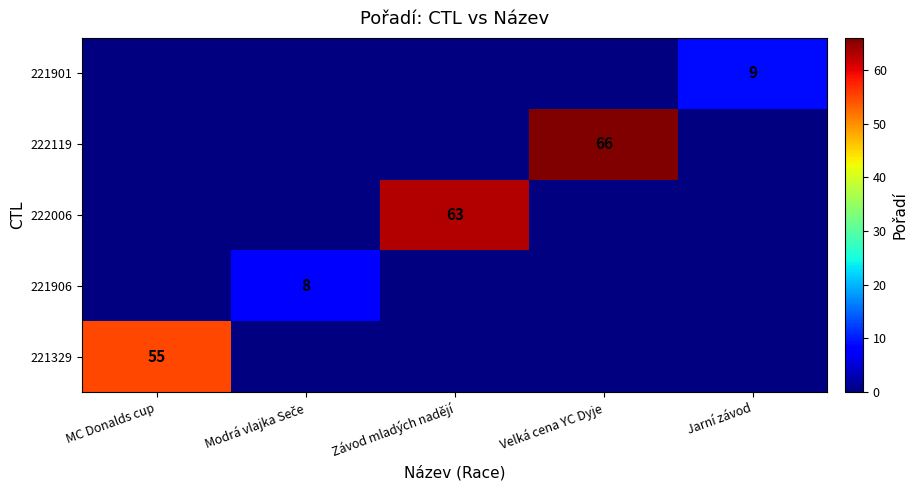

Is the value of 221906 at Modrá vlajka Seče greater than the value of 221901 at MC Donalds cup?

Yes